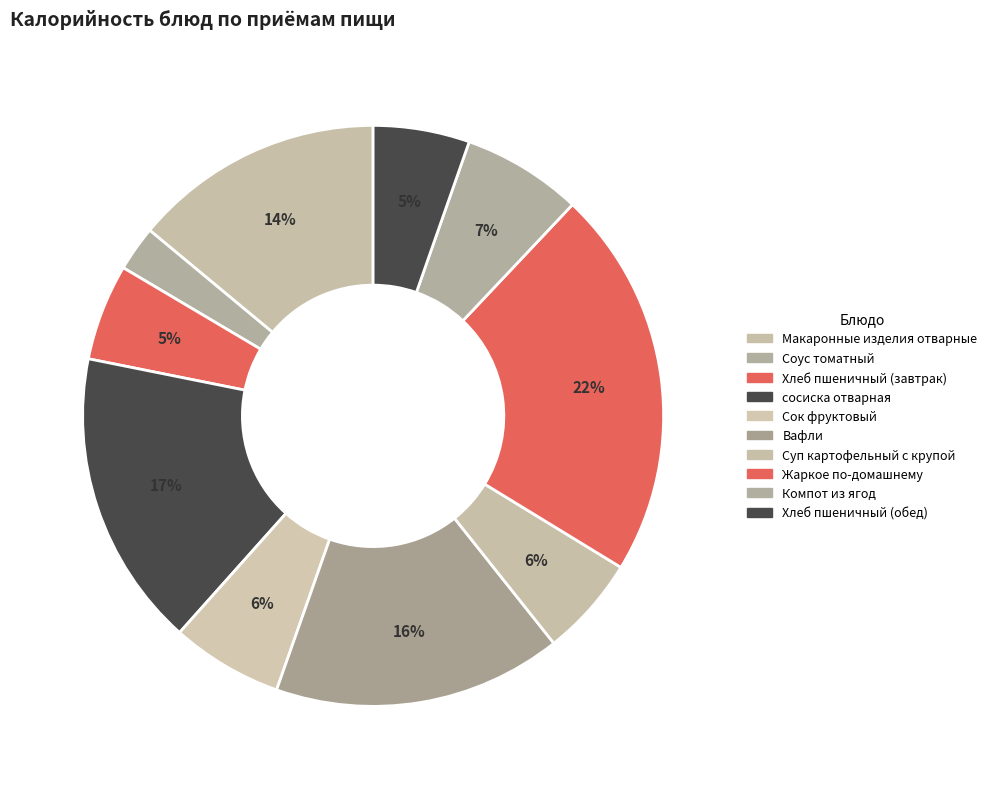

True or false: Компот из ягод accounts for 1% of the total.

False